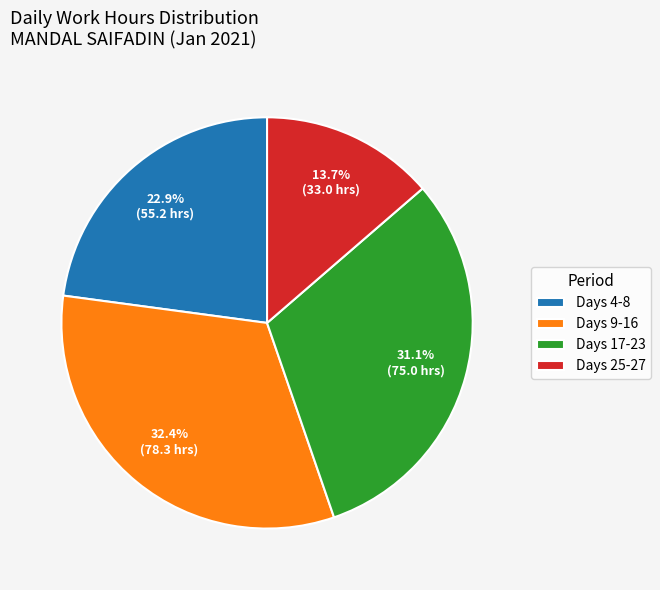

What percentage do Days 4-8 and Days 17-23 together represent?

53.9%